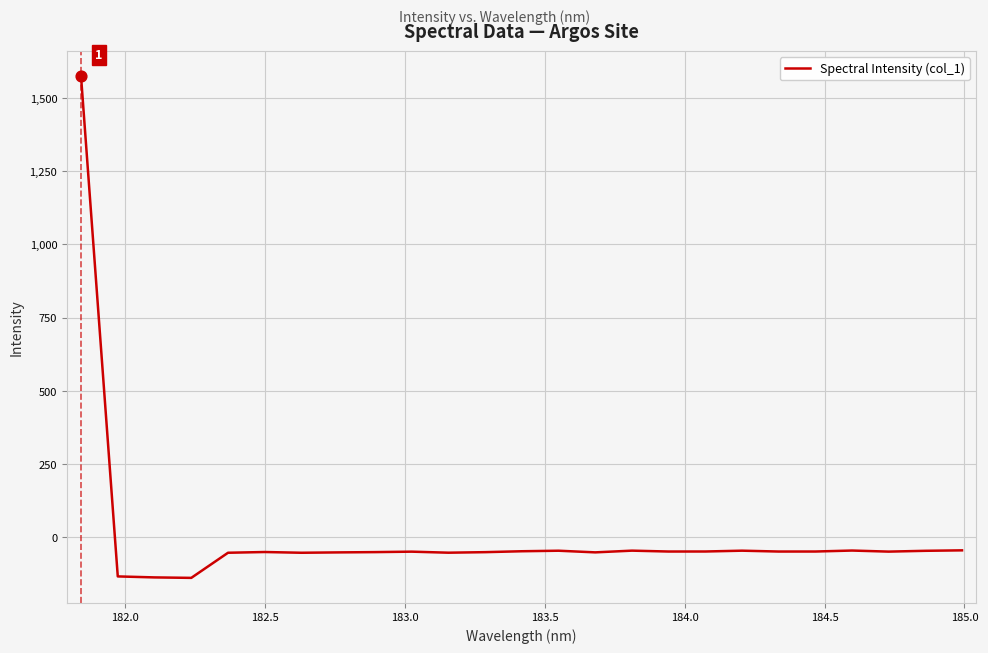

What is the minimum value shown in the chart?

-138.8